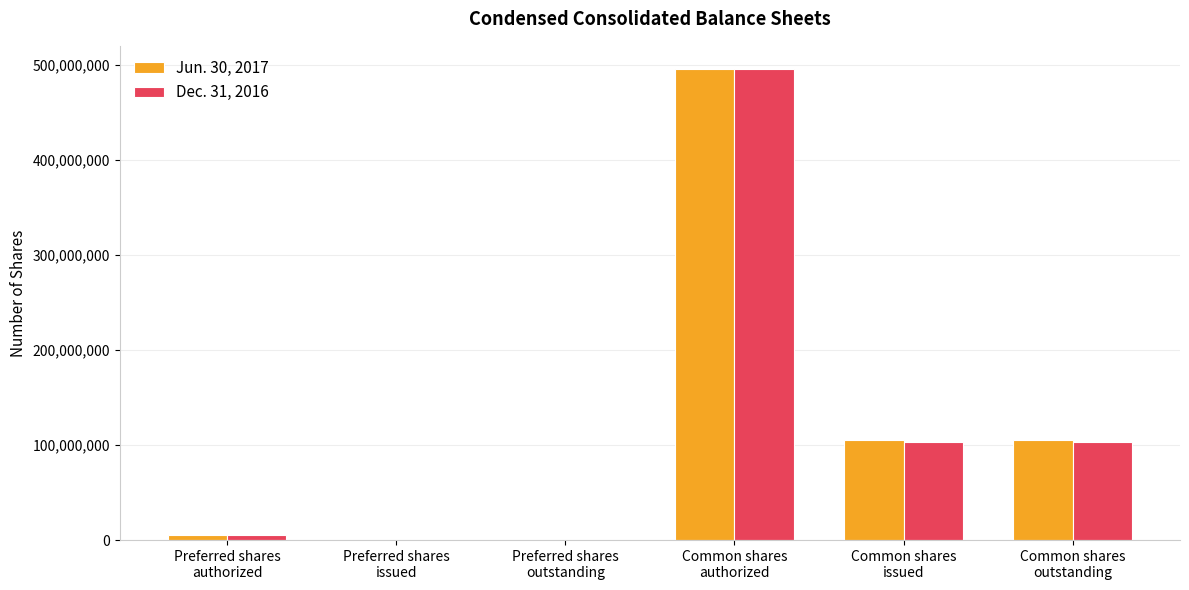

Are the bars horizontal?

No